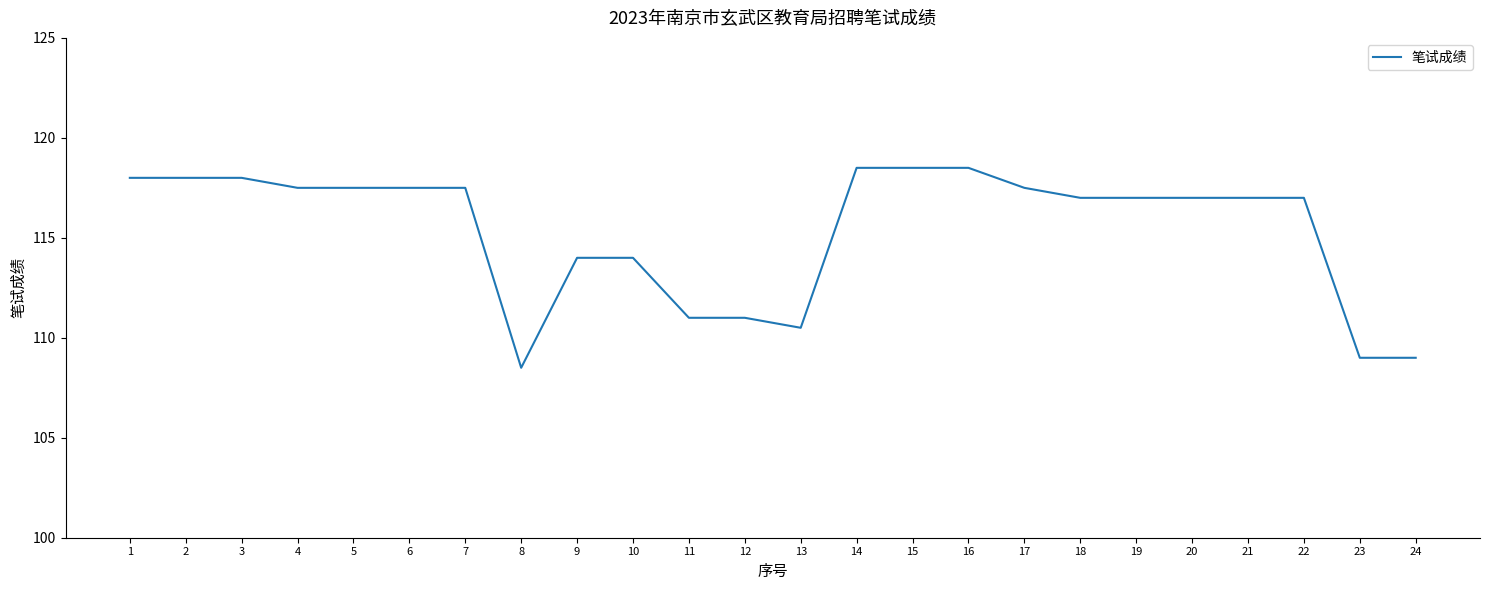

How many categories are shown in the chart?

24